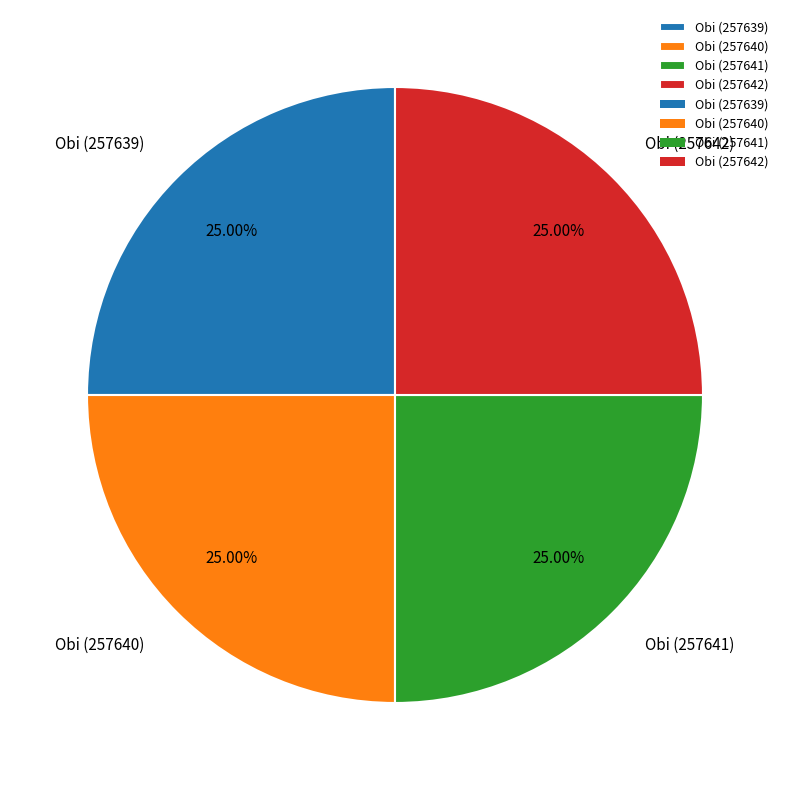

How many slices are in this pie chart?

4